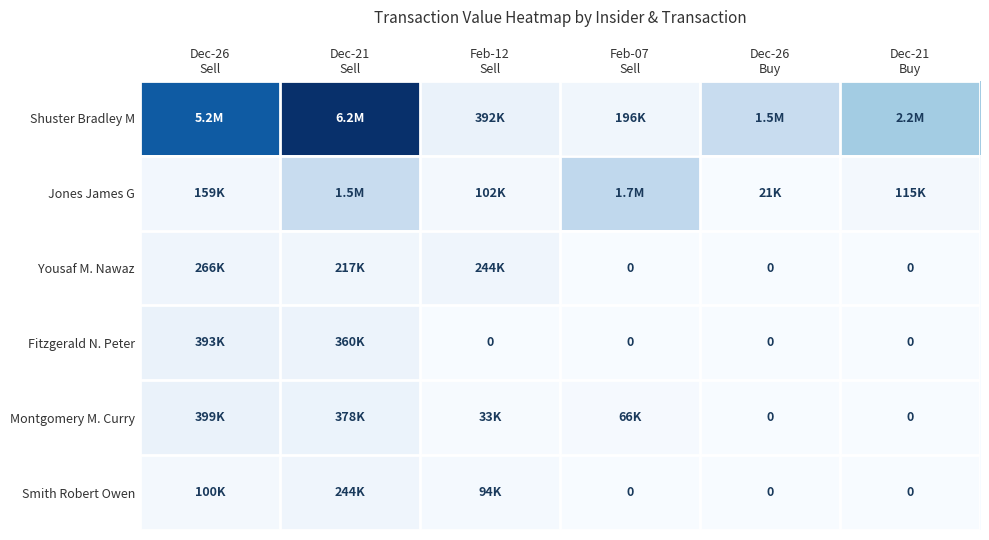

Which has a higher value, Feb-12
Sell or Dec-26
Buy?

Dec-26
Buy